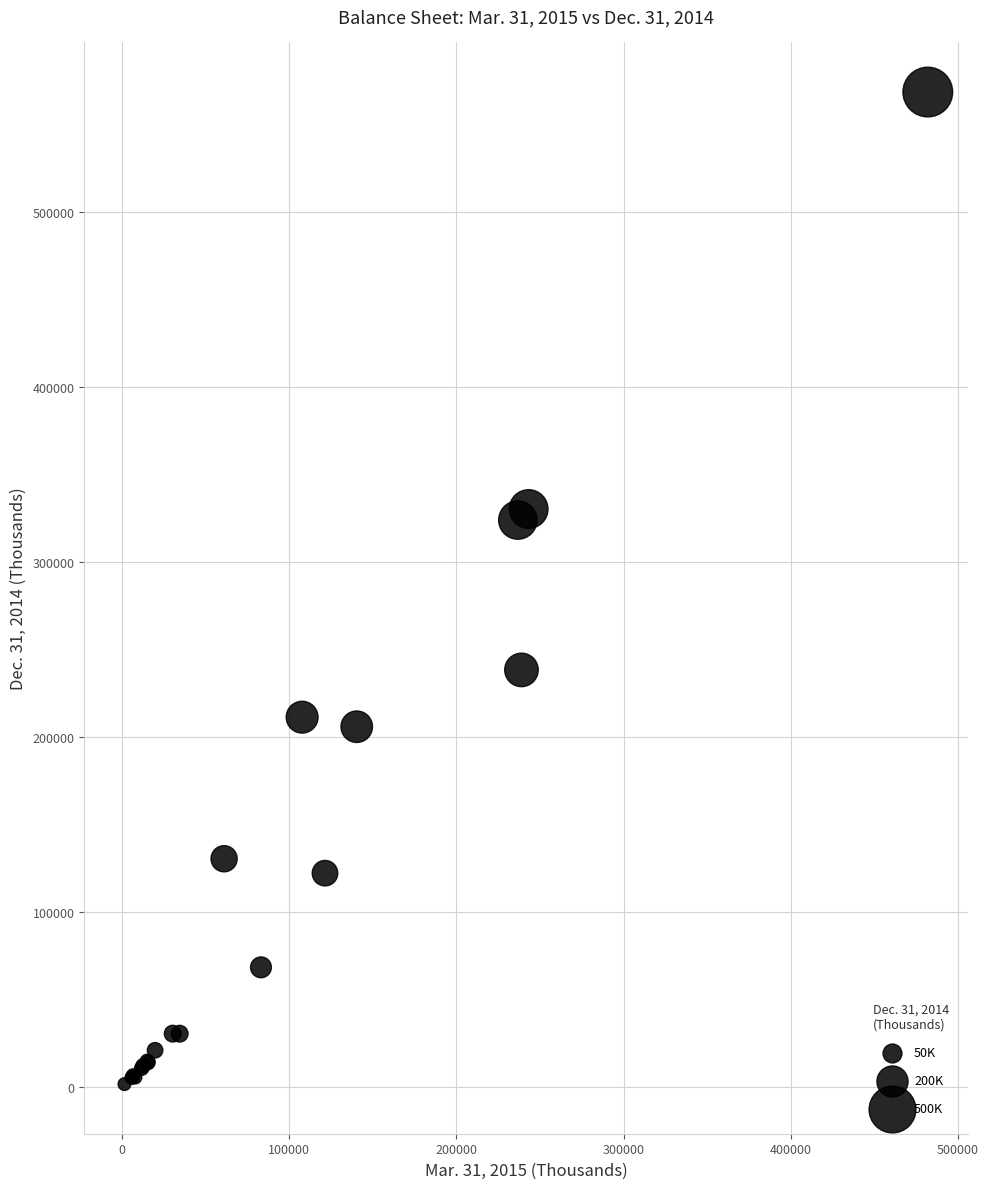

What Y value in the scatter plot is closest to 285146?

324037